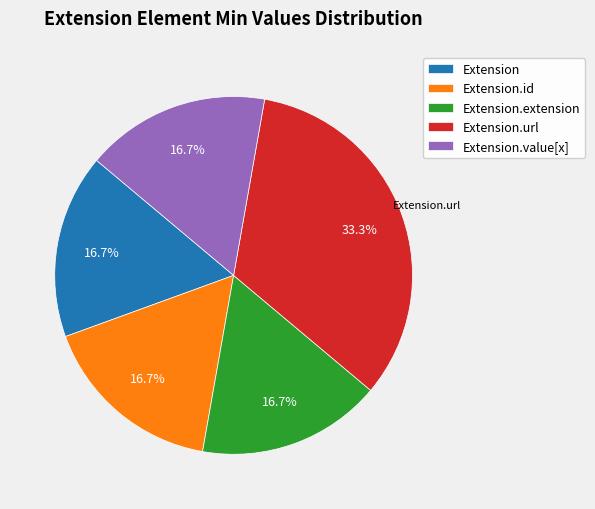

Does Extension.value[x] account for over 50% of the chart?

No